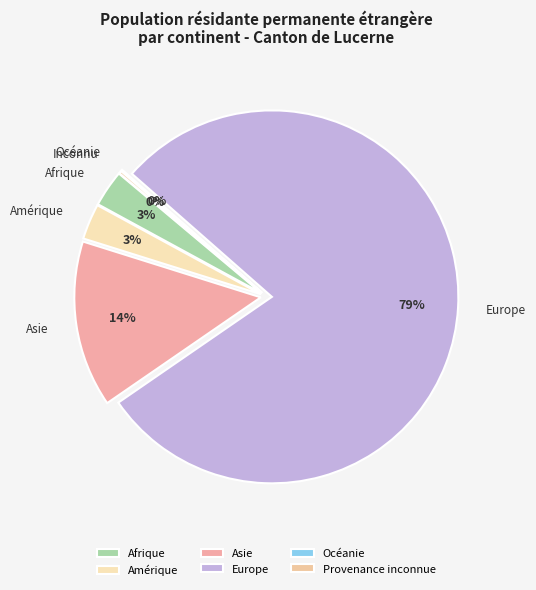

What is the largest slice in the pie chart?

Europe